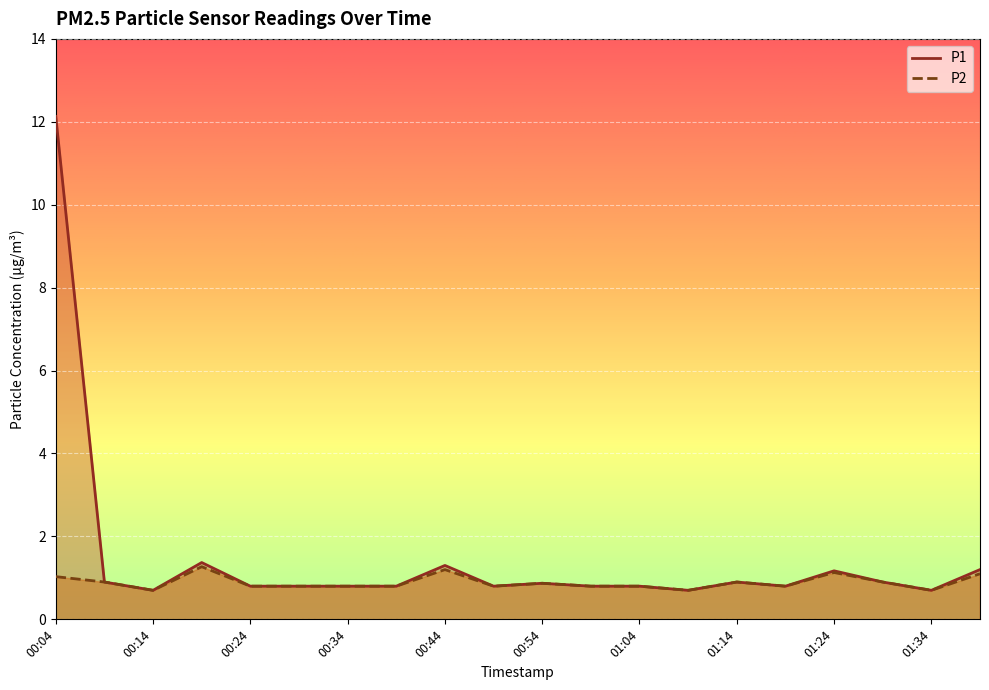

What is the average value of the P2 series?

0.9